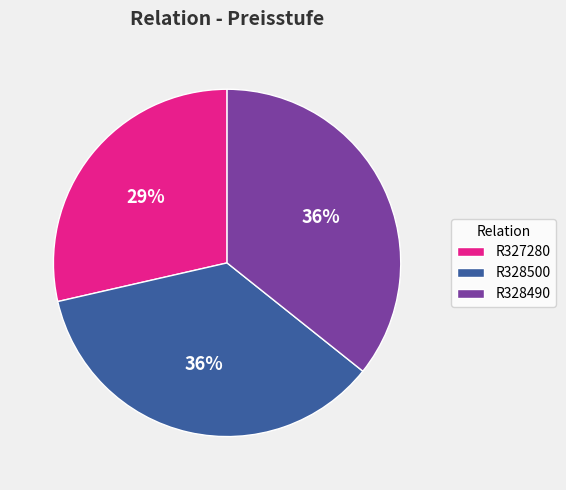

To the nearest percent, what portion does R327280 represent?

29%